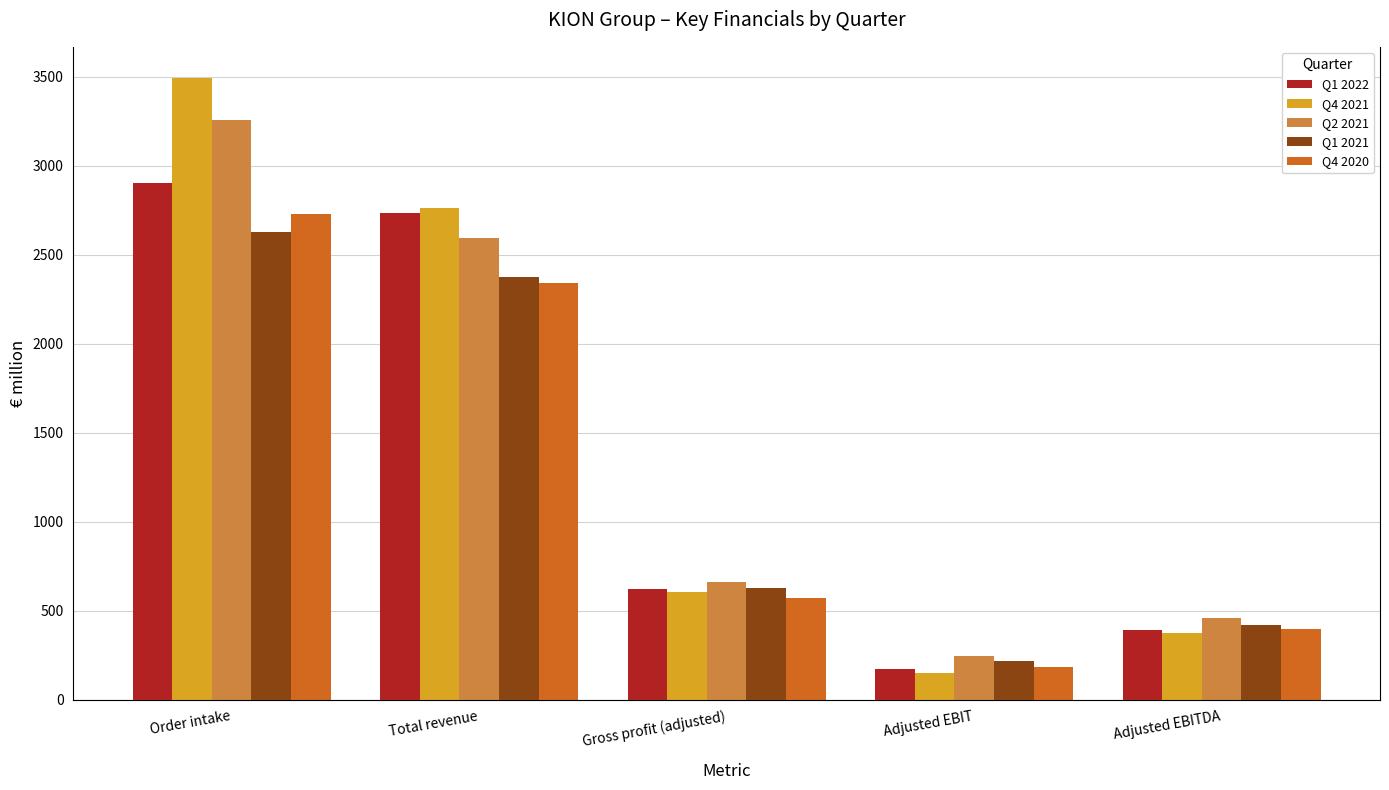

Is it true that Q1 2022 equals 621.7 at Gross profit (adjusted)?

True